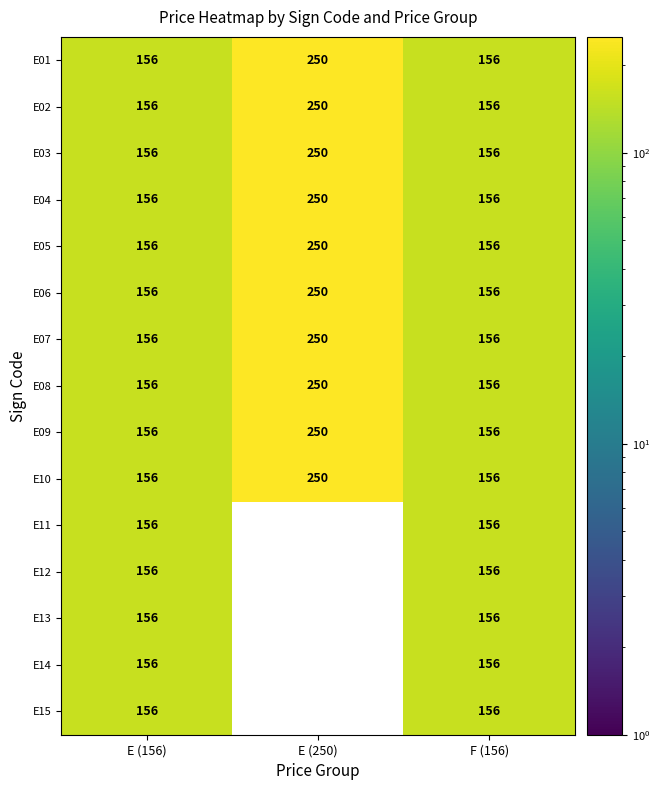

What is the total value across all series at F (156)?

2340